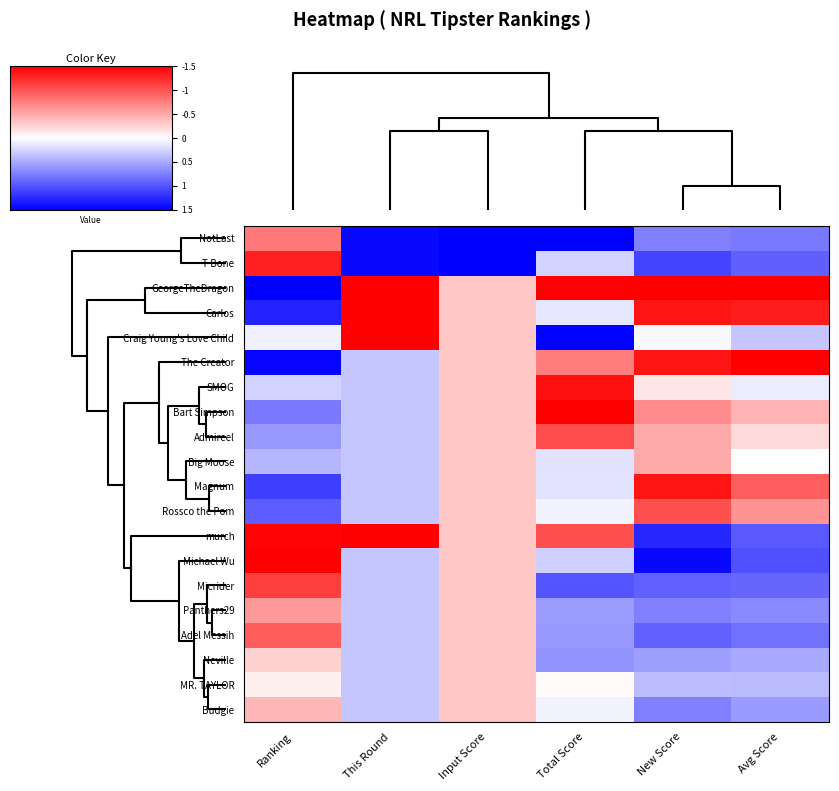

List the series in order of their peak value, lowest first.

Neville, MR. TAYLOR, Budgie, Big Moose, Panthers29, NotLast, Adel Messih, Rossco the Pom, Admireel, Micrider, T-Bone, Magnum, SMOG, Bart Simpson, Michael Wu, The Creator, Carlos, Craig Young's Love Child, murch, GeorgeTheDragon